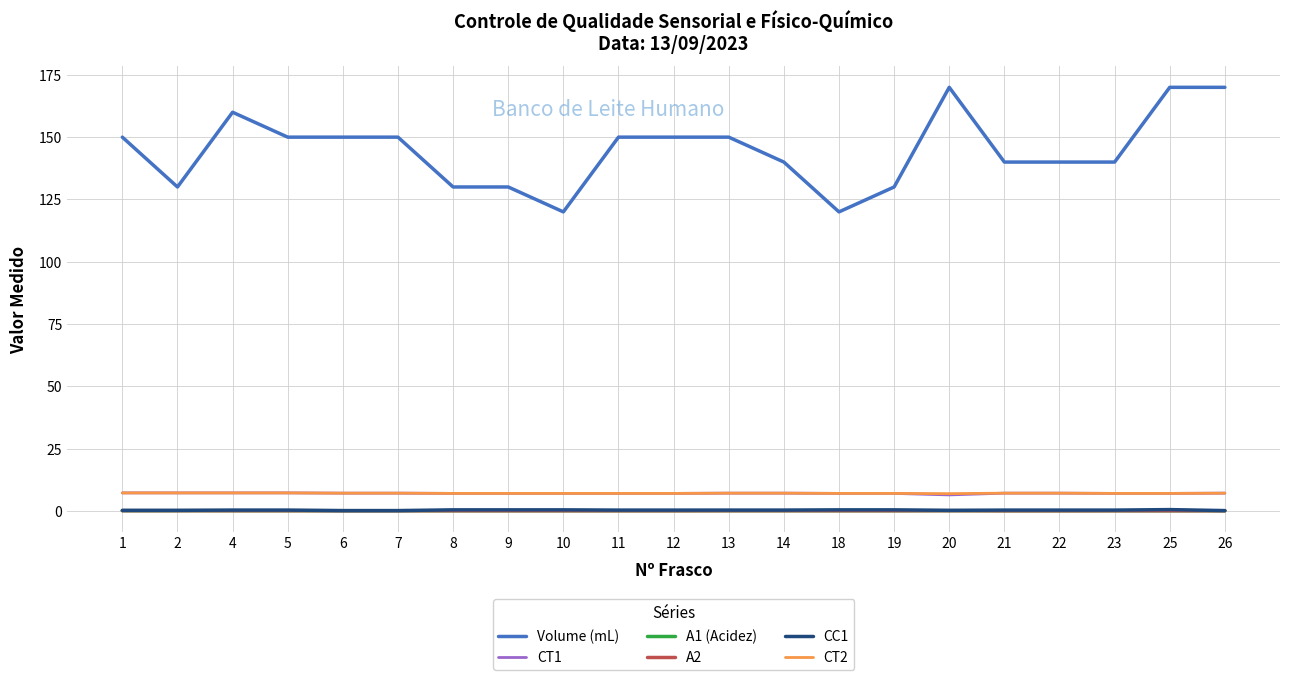

Does the chart have visible grid lines?

Yes